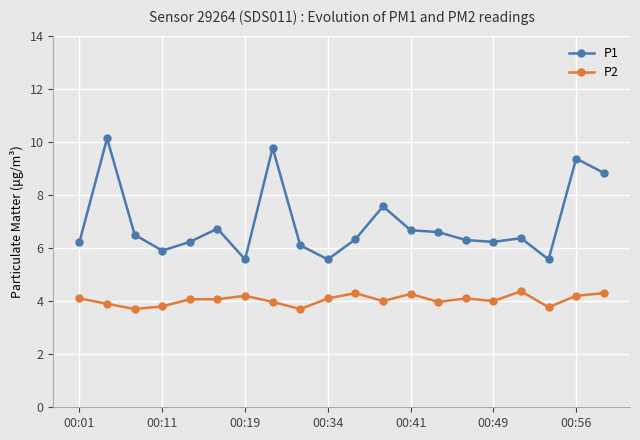

Which series has the largest total across all categories?

P1